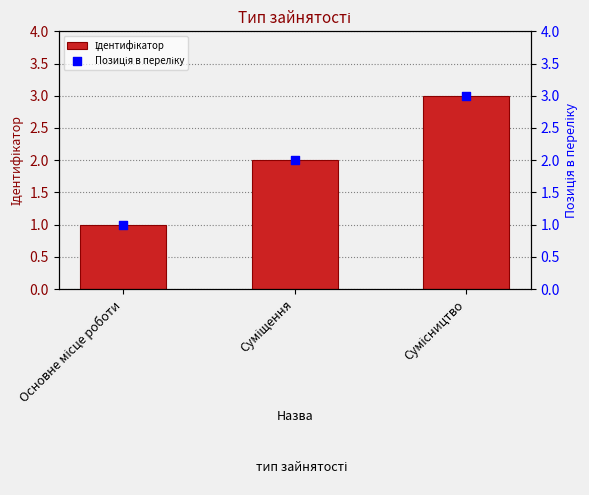

At how many categories does at least one series exceed 2?

1